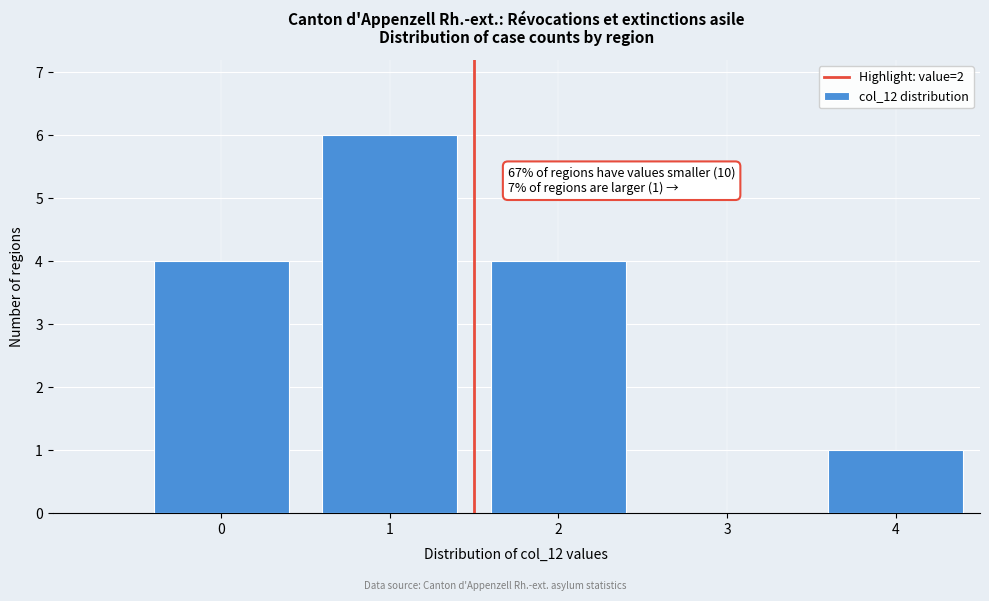

Reading right to left, extract all data points from this chart.

4=1	3=0	2=4	1=6	0=4